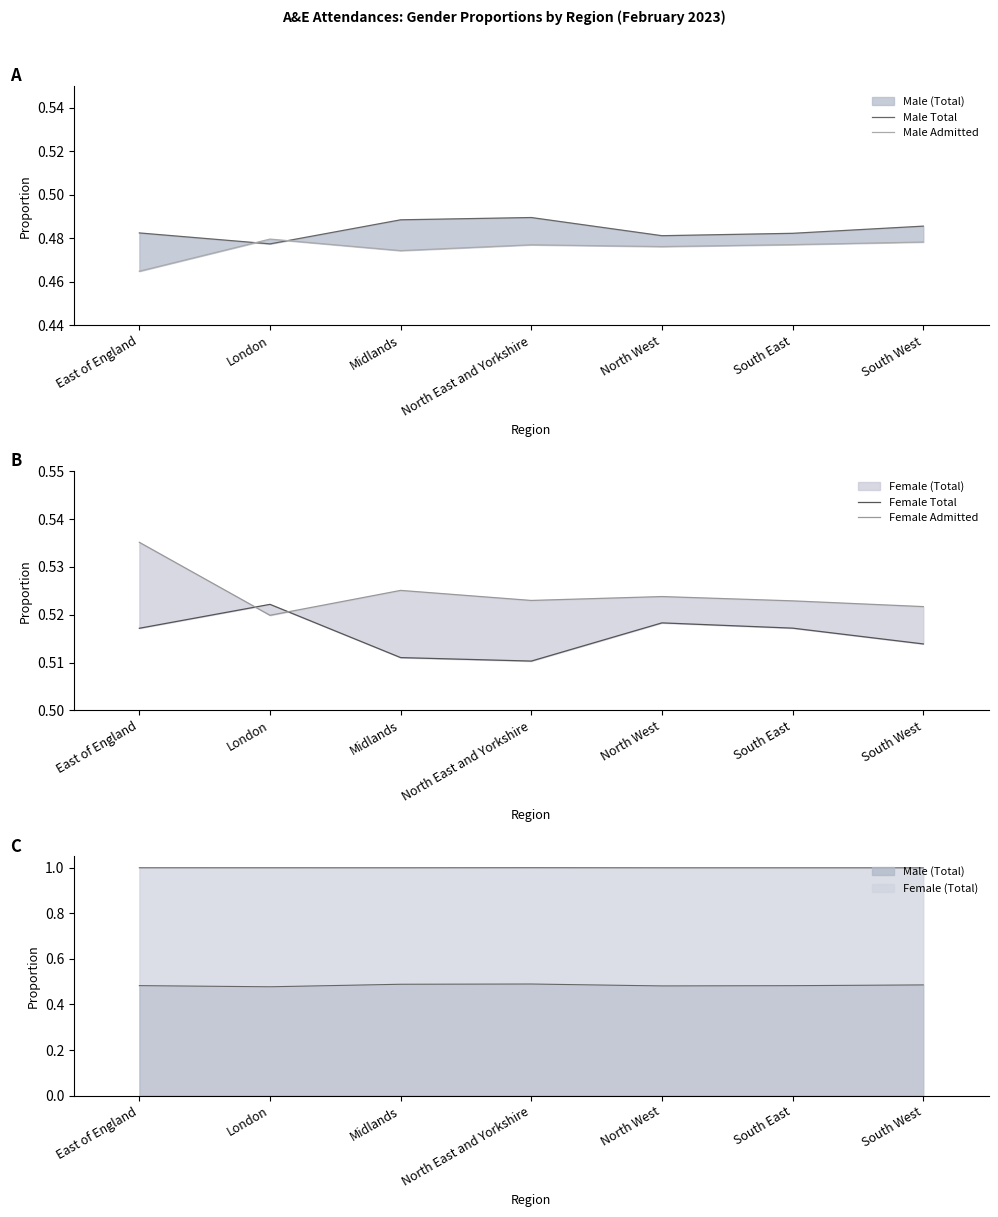

Reading left to right, extract all data points from this chart.

Male Total: East of England=0.5	London=0.5	Midlands=0.5	North East and Yorkshire=0.5	North West=0.5	South East=0.5	South West=0.5
Male Admitted: East of England=0.5	London=0.5	Midlands=0.5	North East and Yorkshire=0.5	North West=0.5	South East=0.5	South West=0.5
Female Total: East of England=0.5	London=0.5	Midlands=0.5	North East and Yorkshire=0.5	North West=0.5	South East=0.5	South West=0.5
Female Admitted: East of England=0.5	London=0.5	Midlands=0.5	North East and Yorkshire=0.5	North West=0.5	South East=0.5	South West=0.5